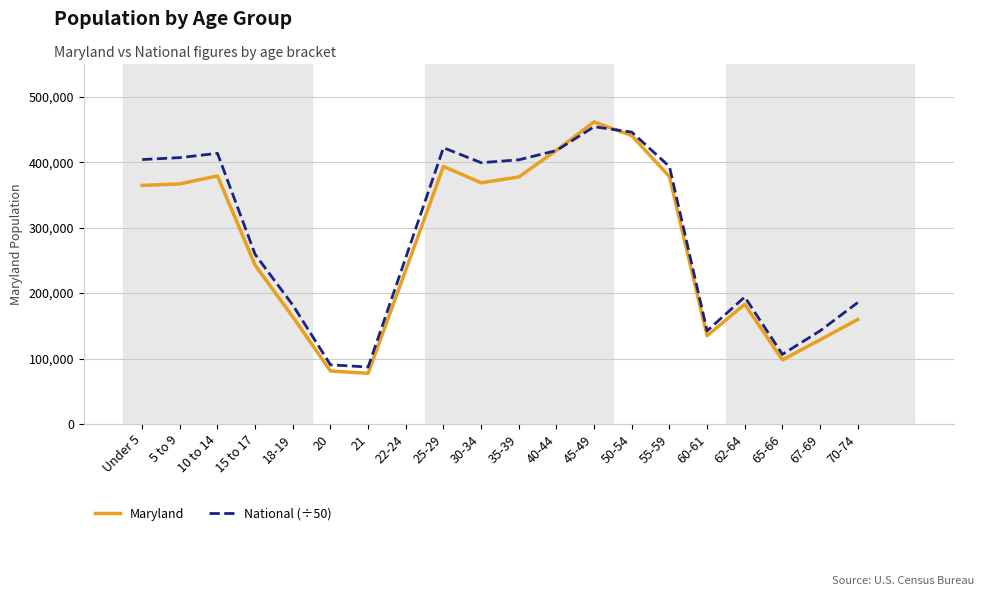

What is the highest value of the National (÷50) series?

454171.8